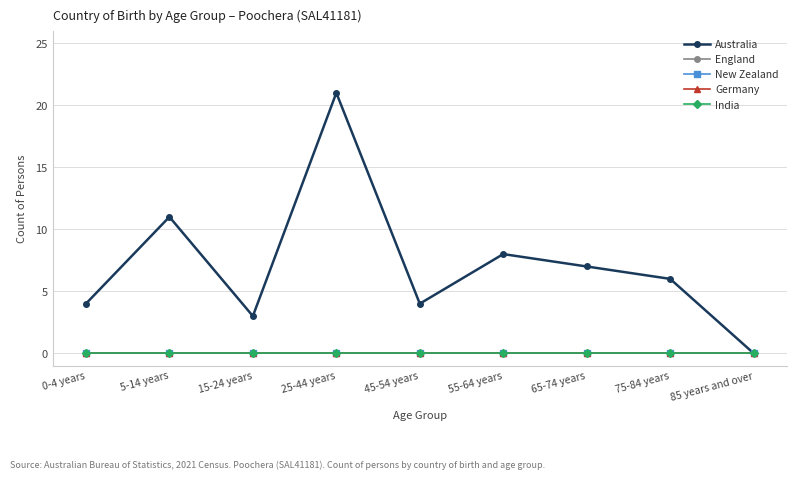

What is the value of the Australia point at the 6th from the left?

8